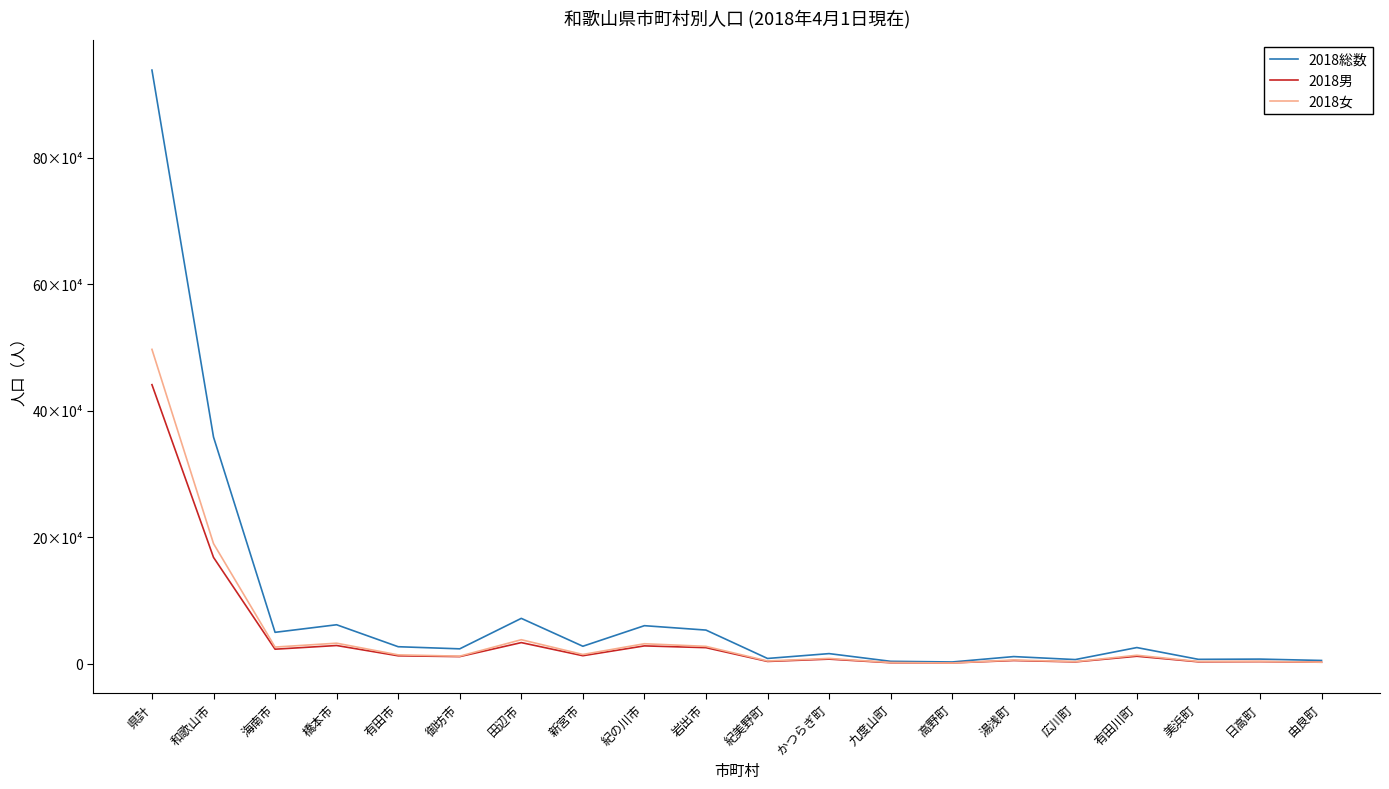

Where does the 2018総数 series first go above 25887?

県計